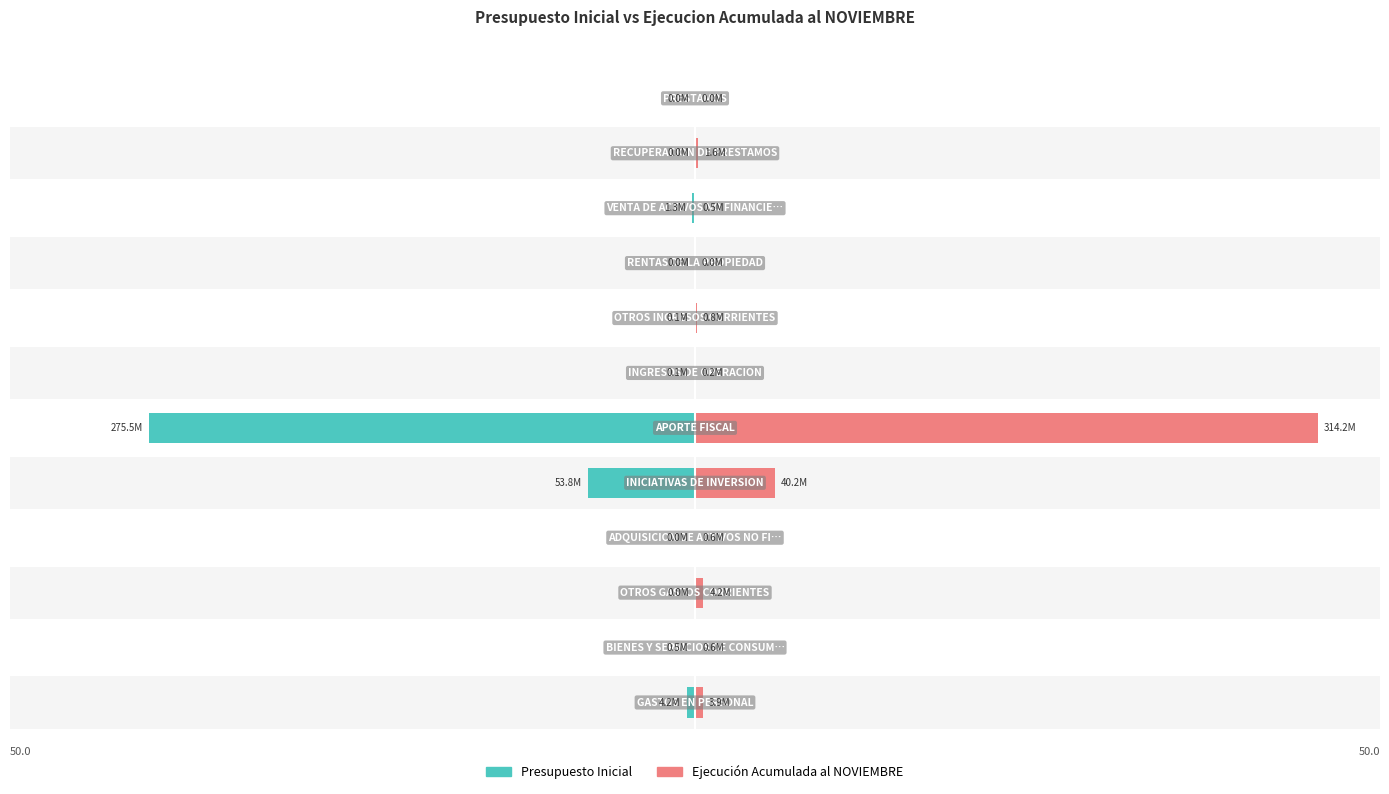

Which series has the widest spread of values?

Ejecución Acumulada al NOVIEMBRE